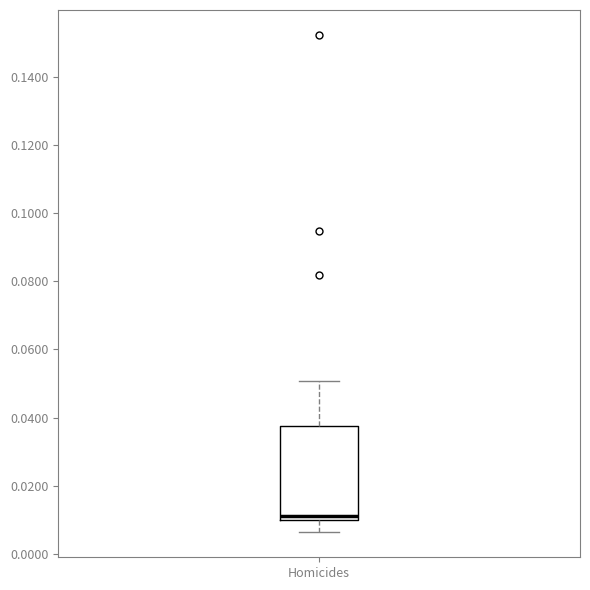

Where is the upper edge of the box for Homicides on the y-axis? The values are not printed on the chart, so give them approximately, as read against the axis.

0.038